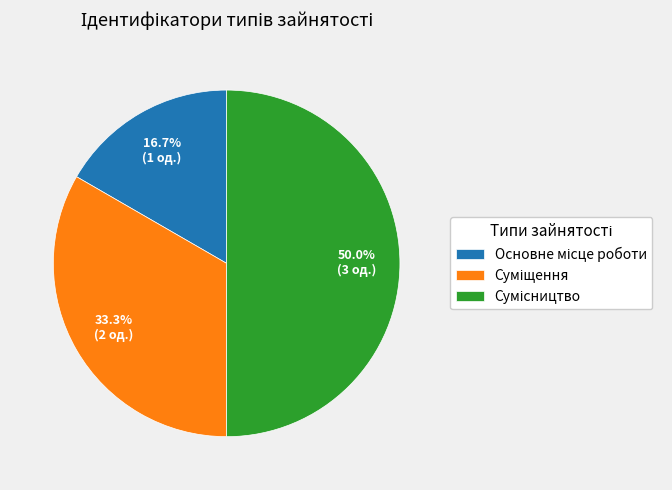

Count the number of slices in the pie.

3